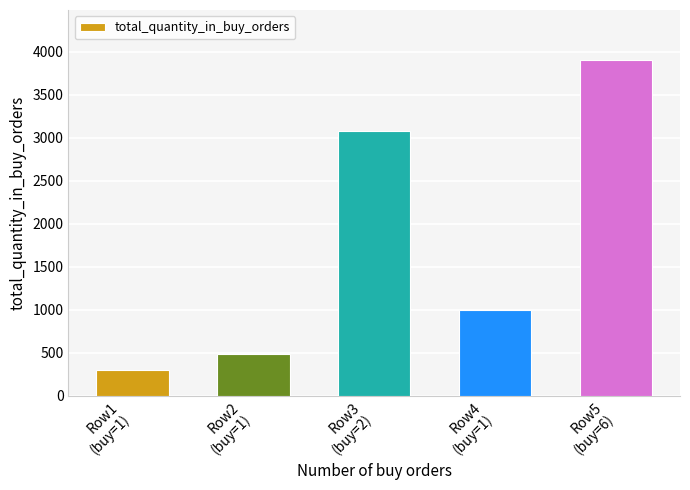

What is the maximum value shown in the chart?

3899